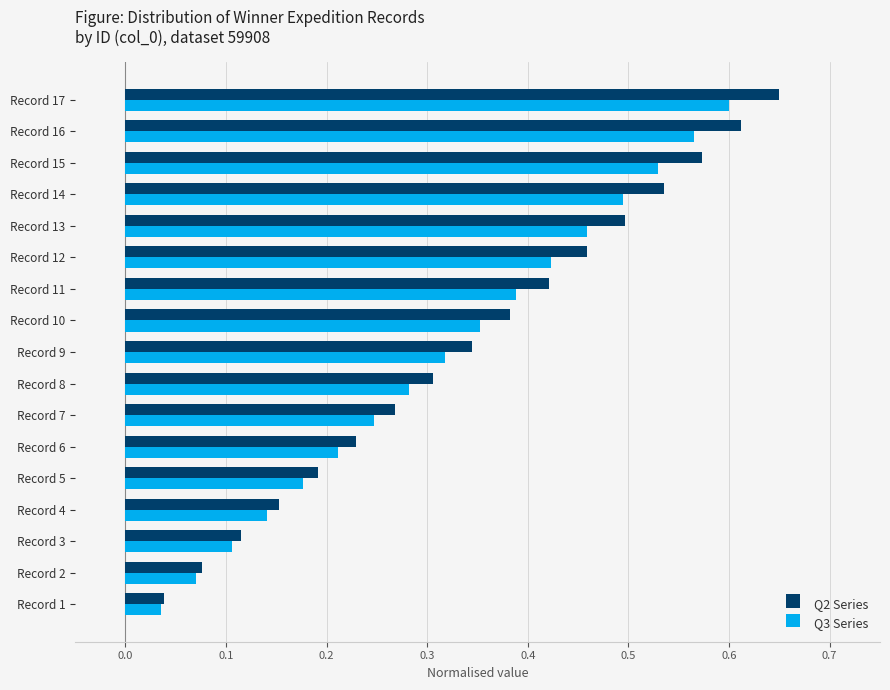

What are all the series names shown in the legend?

Q2 Series, Q3 Series